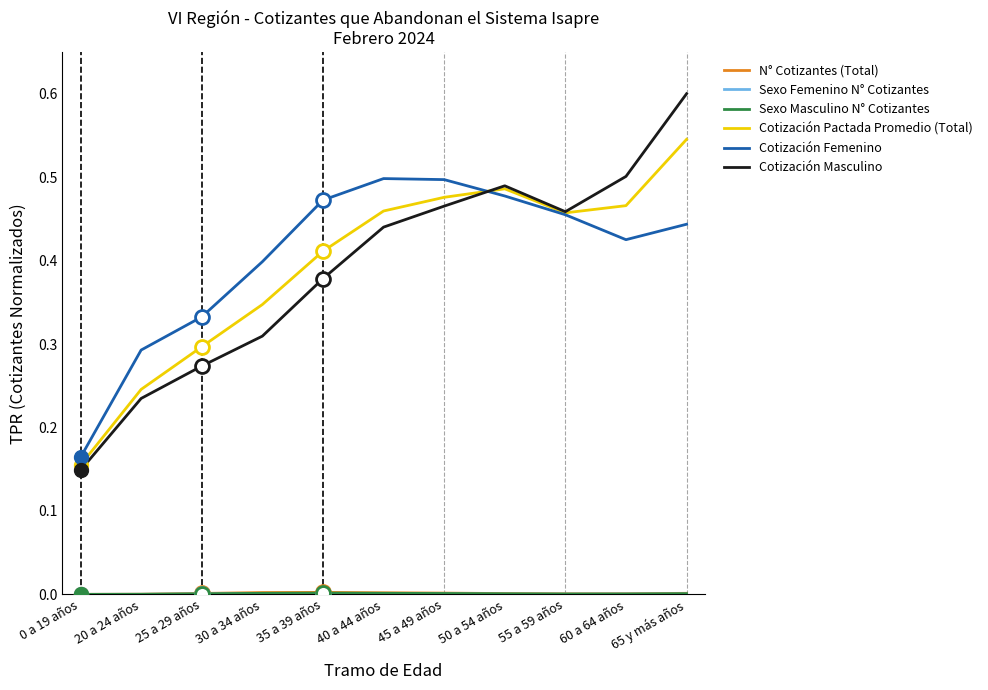

Is this an area chart (filled region under the line)?

No